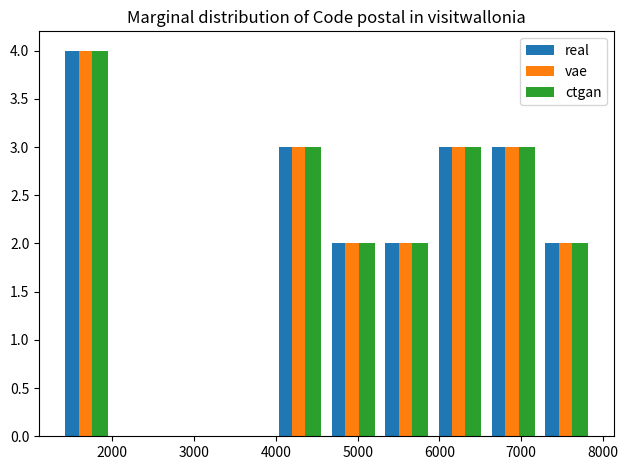

In the vae series, which range on the x-axis has the tallest bar?

1400 to 2000